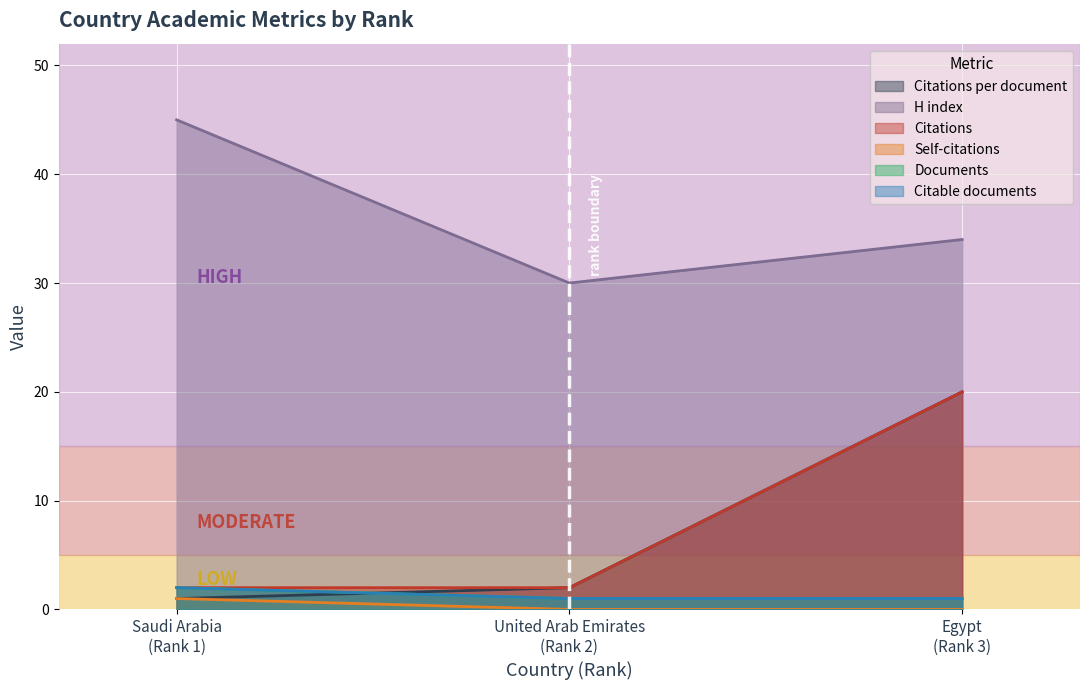

Does the chart display data point markers on the line(s)?

No